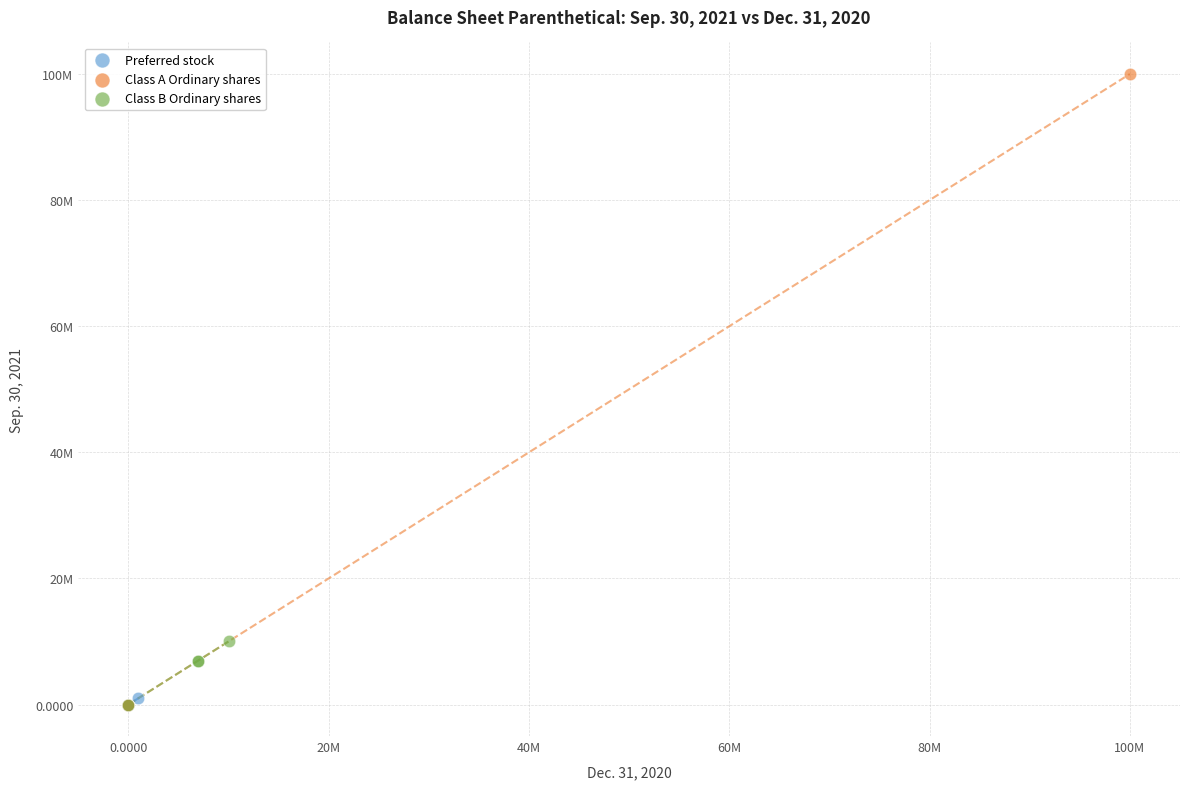

Which series reaches the maximum Y coordinate?

Class A Ordinary shares